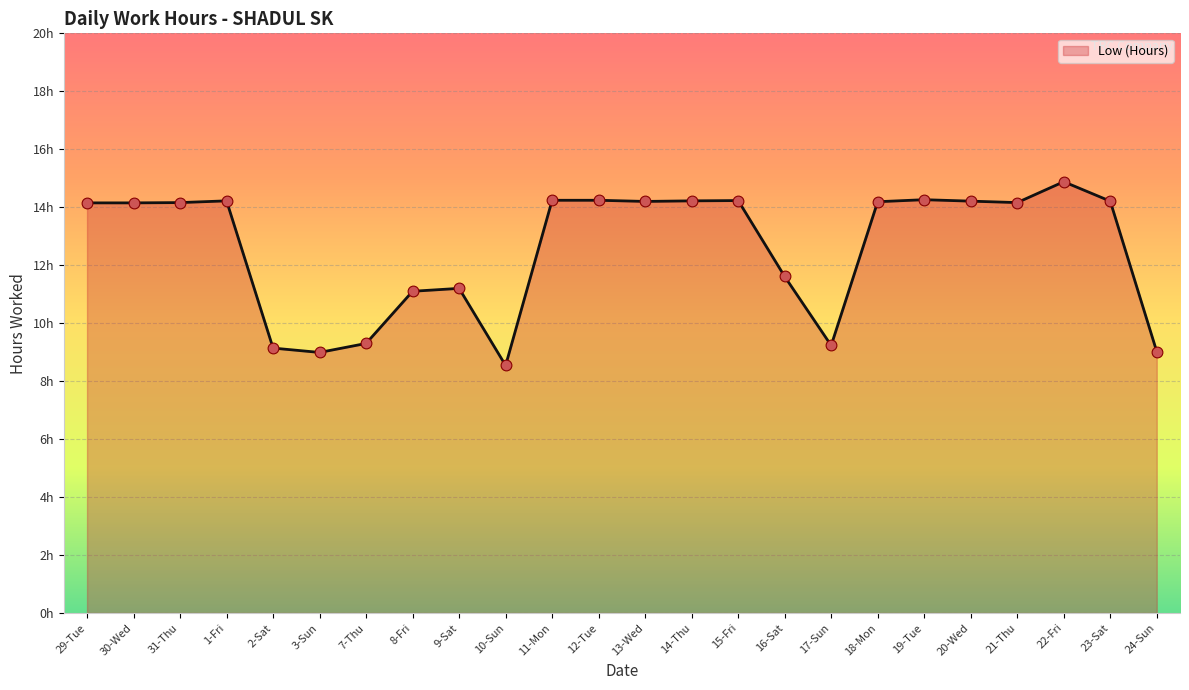

What is the ratio of the value at 31-Thu to the value at 10-Sun?

1.7